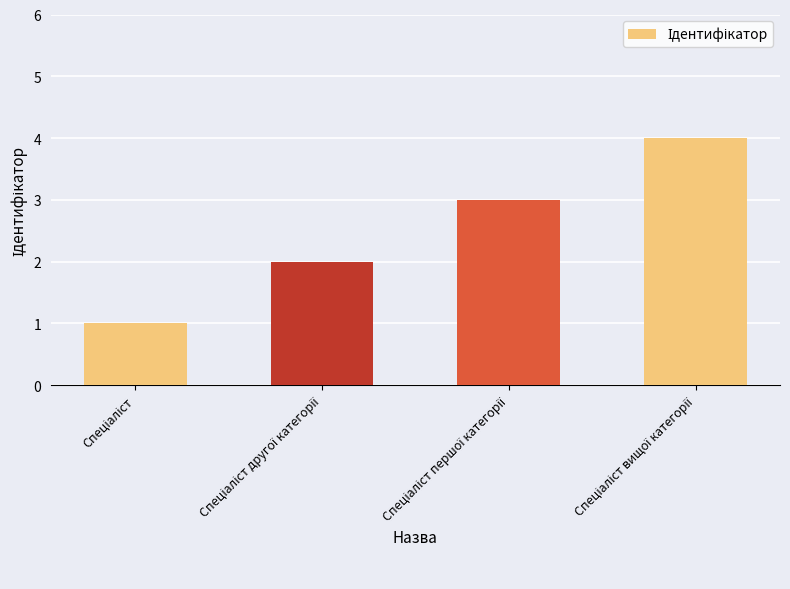

What is the difference between the maximum and minimum values?

3